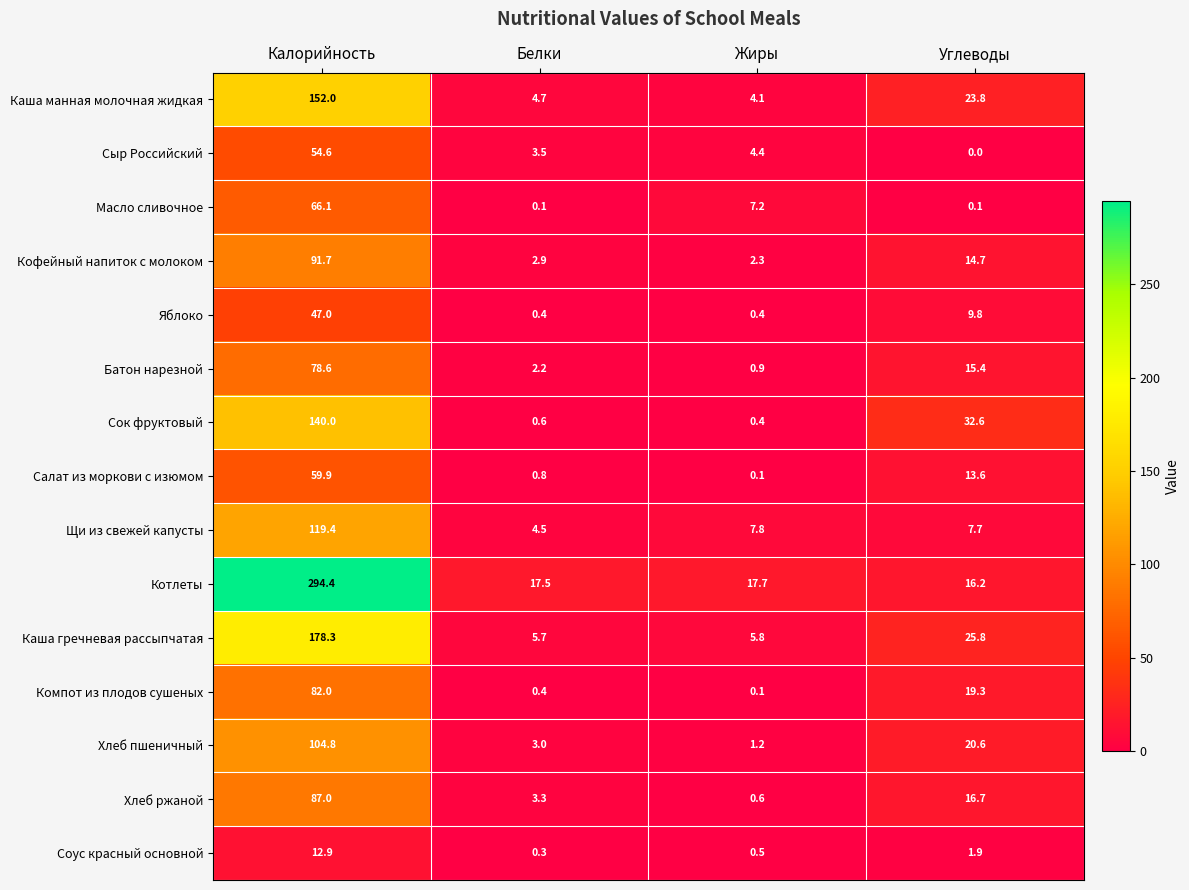

The value of Кофейный напиток с молоком at Белки is 4.0. True or false?

False